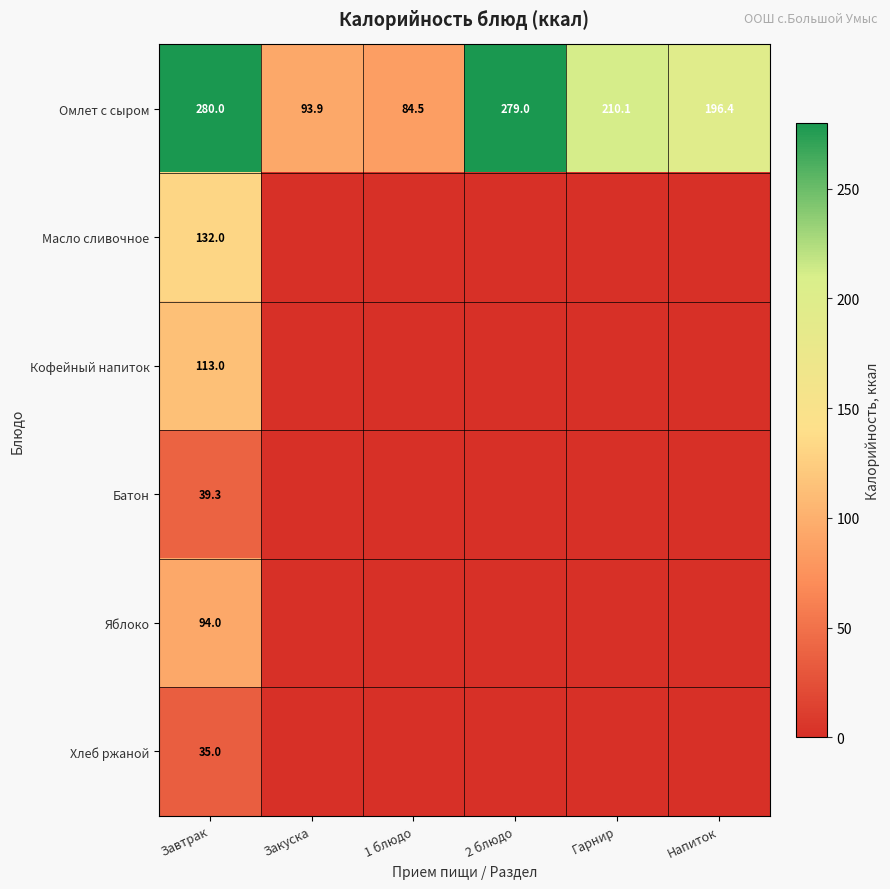

Is it true that Омлет с сыром equals 93.9 at Закуска?

True